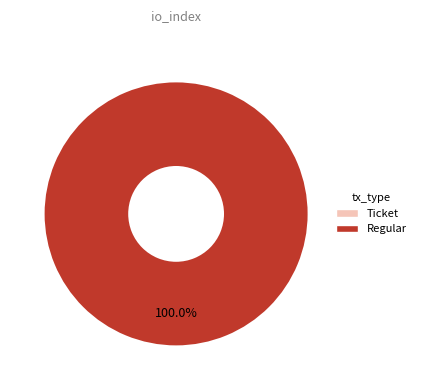

To the nearest percent, what is the difference between the Ticket and Regular slice percentages?

100%